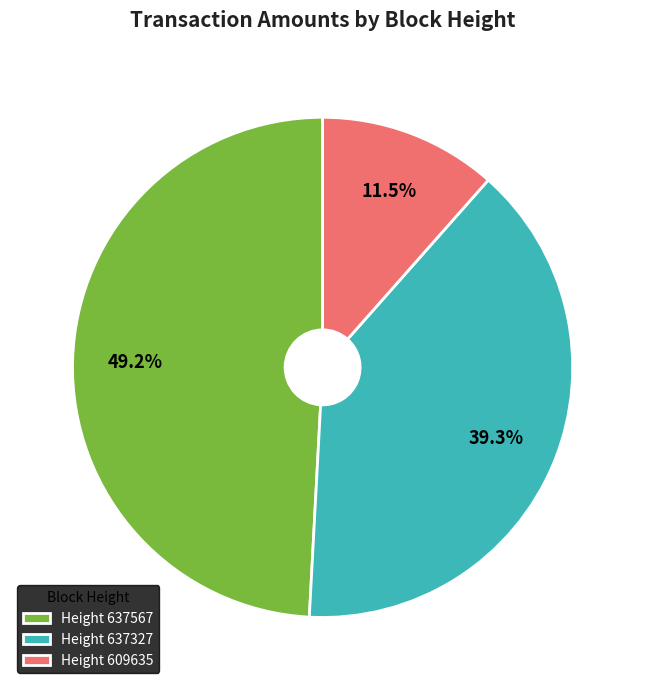

Does Height 637327 represent more than half of the total?

No